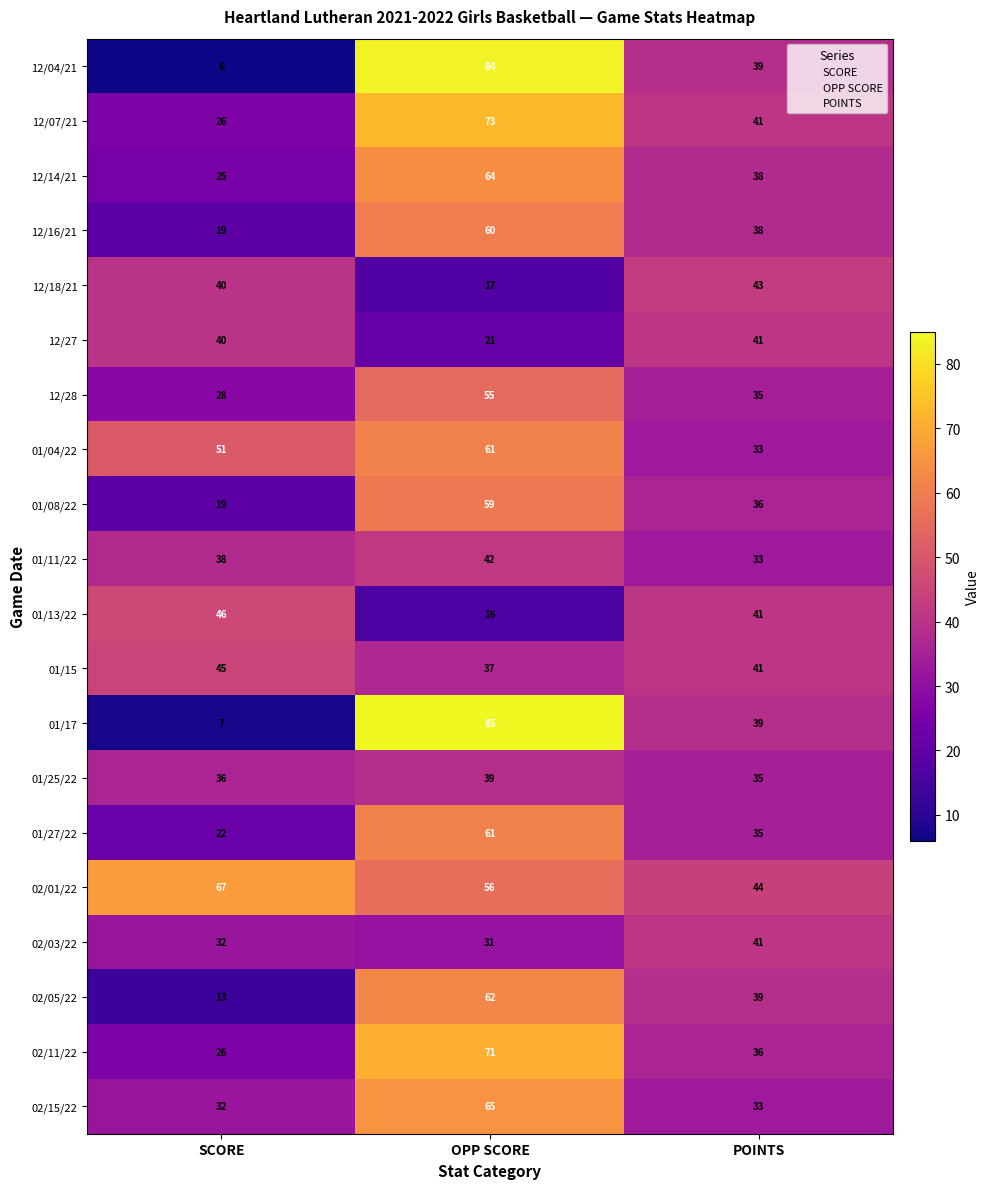

How many 02/03/22 values are between 31 and 41?

3